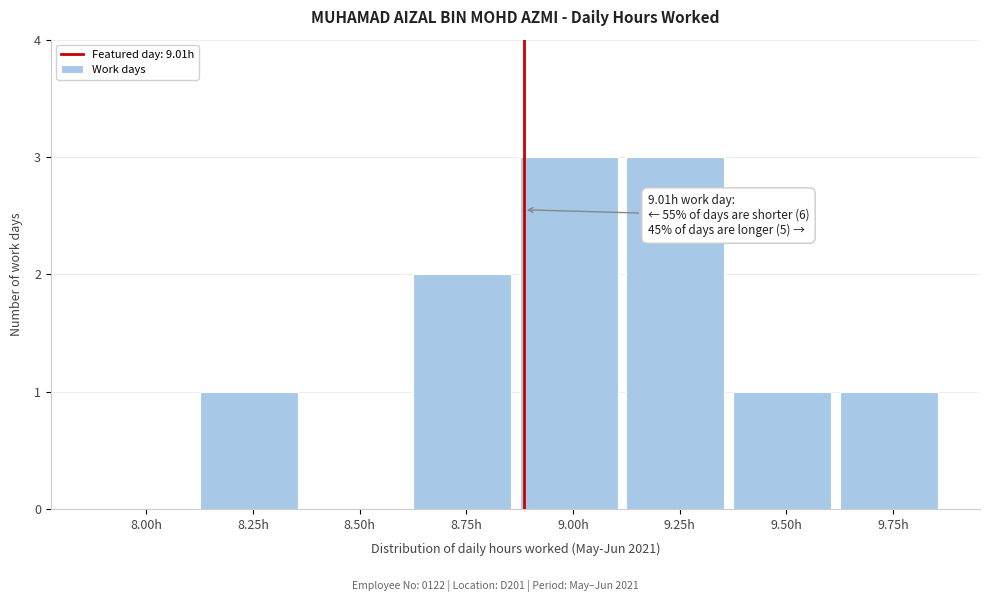

Reading left to right, extract all data points from this chart.

8.00h=0	8.25h=1	8.50h=0	8.75h=2	9.00h=3	9.25h=3	9.50h=1	9.75h=1